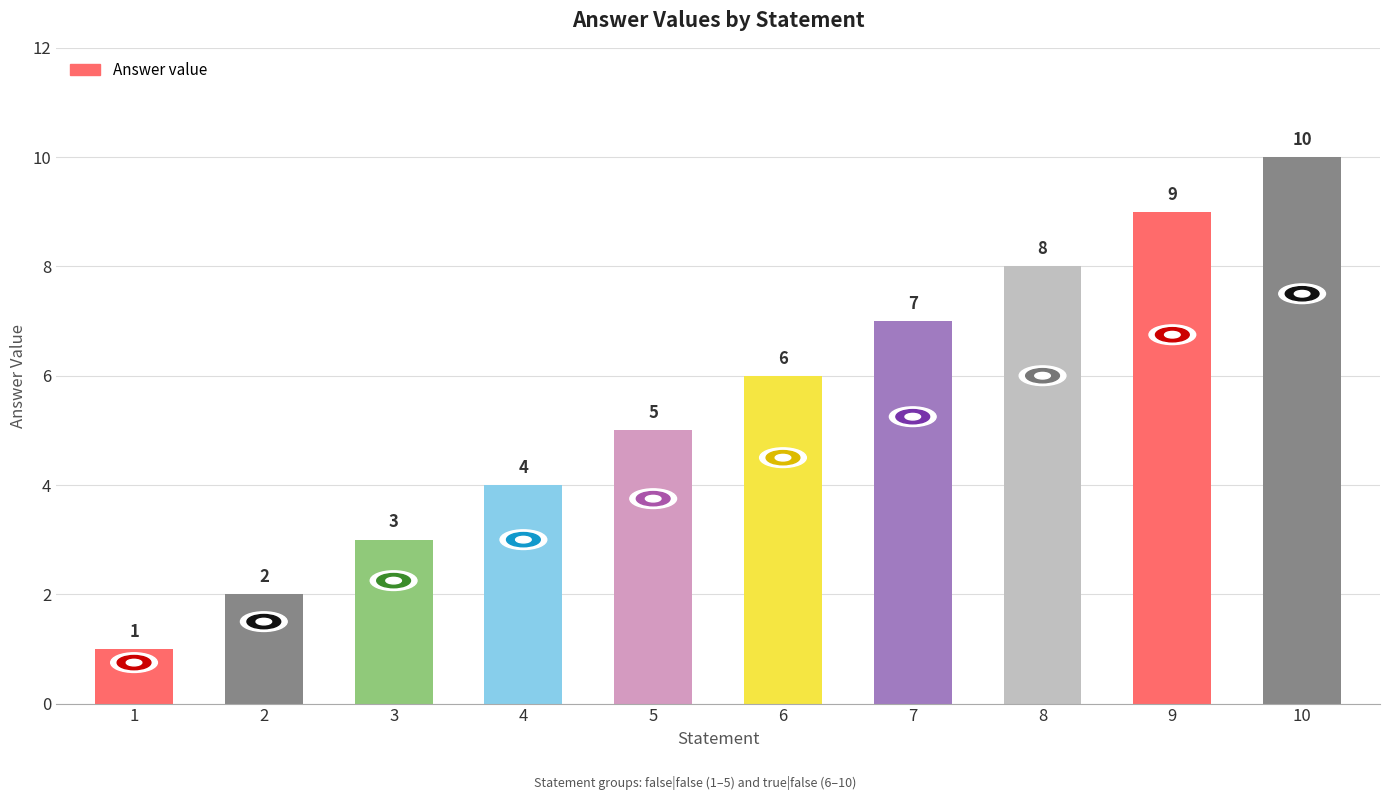

Reading left to right, extract all data points from this chart.

1	2	3	4	5	6	7	8	9	10